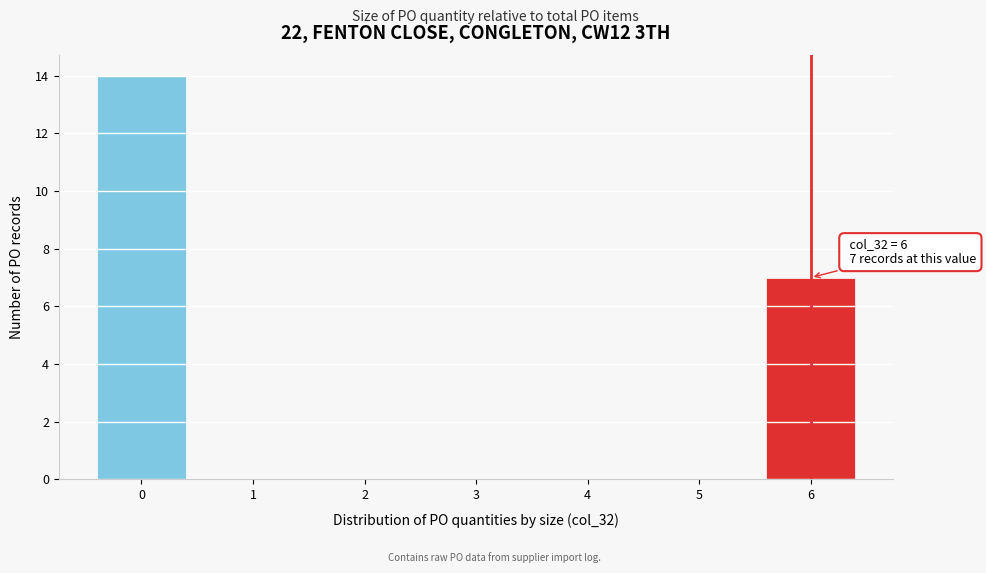

Which range on the x-axis has the tallest bar?

-0.5 to 0.5